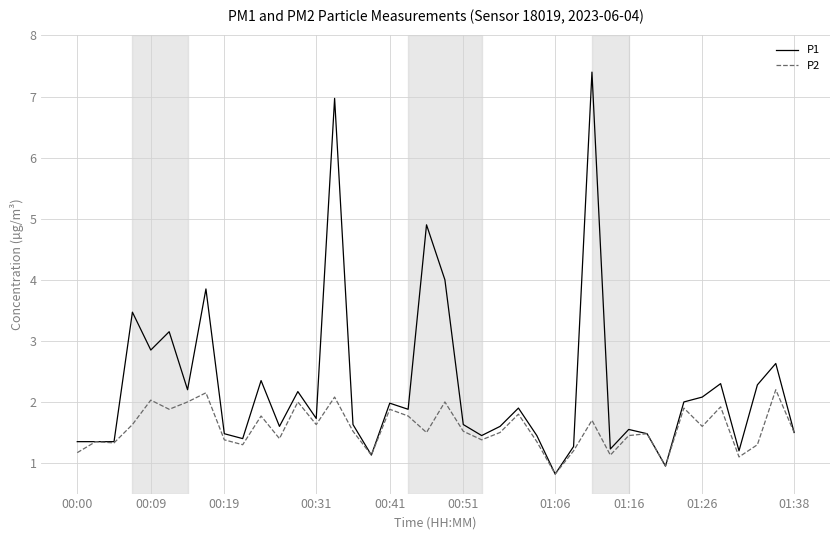

Which series has the largest total across all categories?

P1